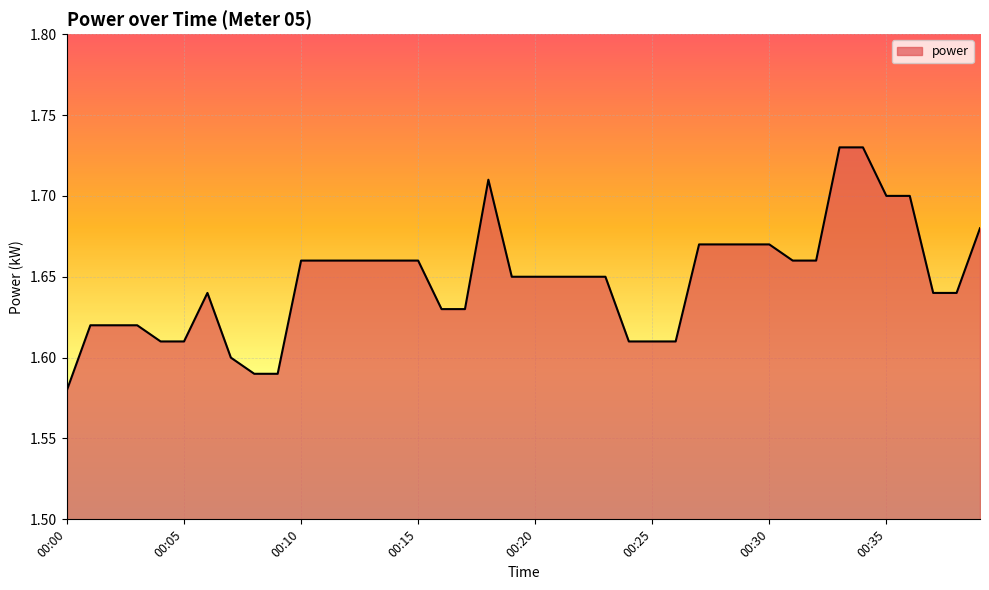

What is the minimum value shown in the chart?

1.6